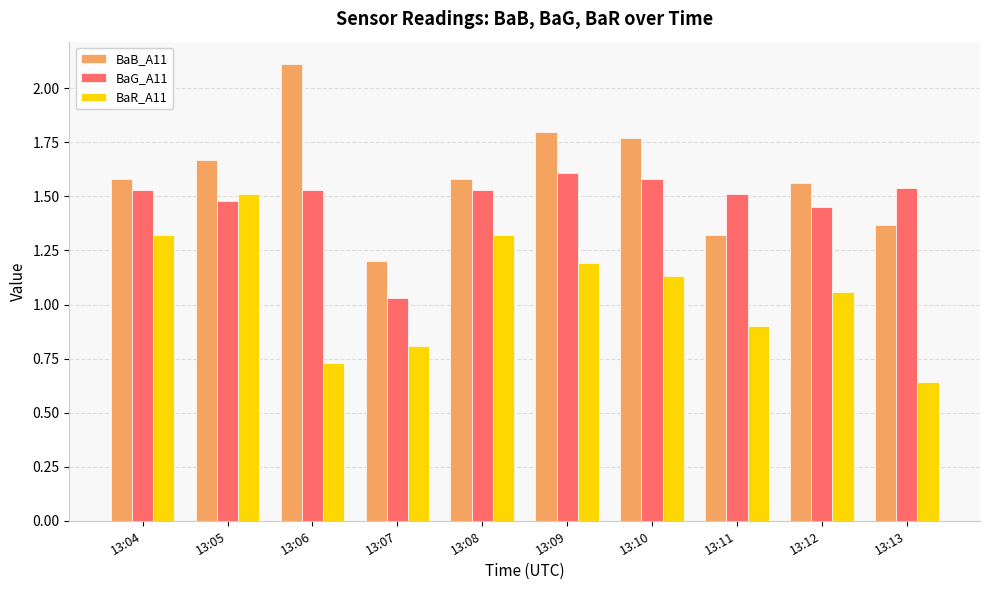

Where is BaG_A11 nearest to the value 1?

13:07